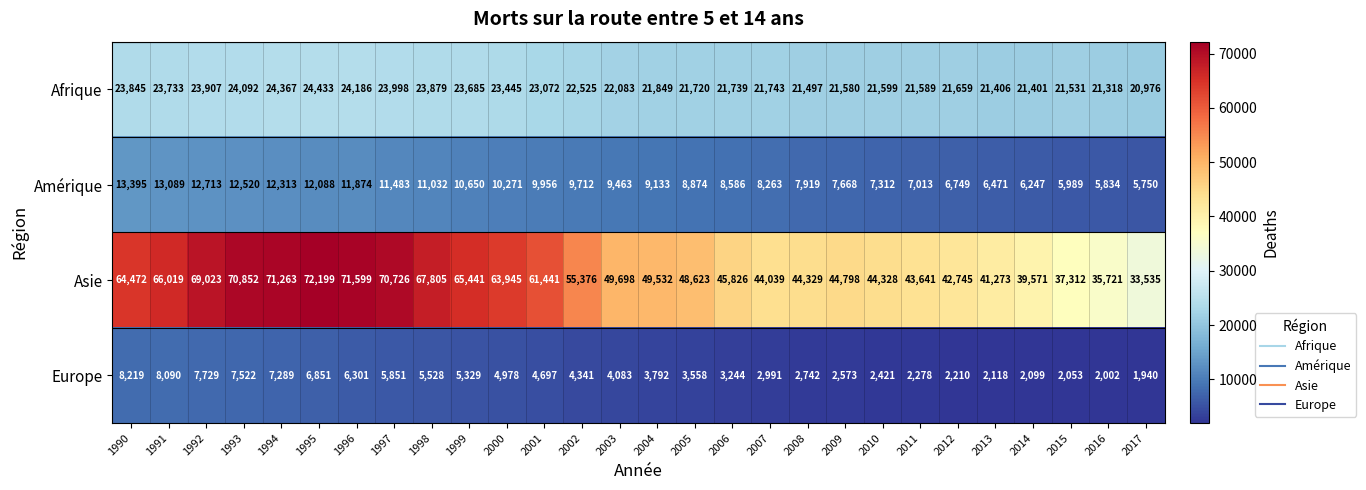

Which category has the highest value in the Afrique series?

1995